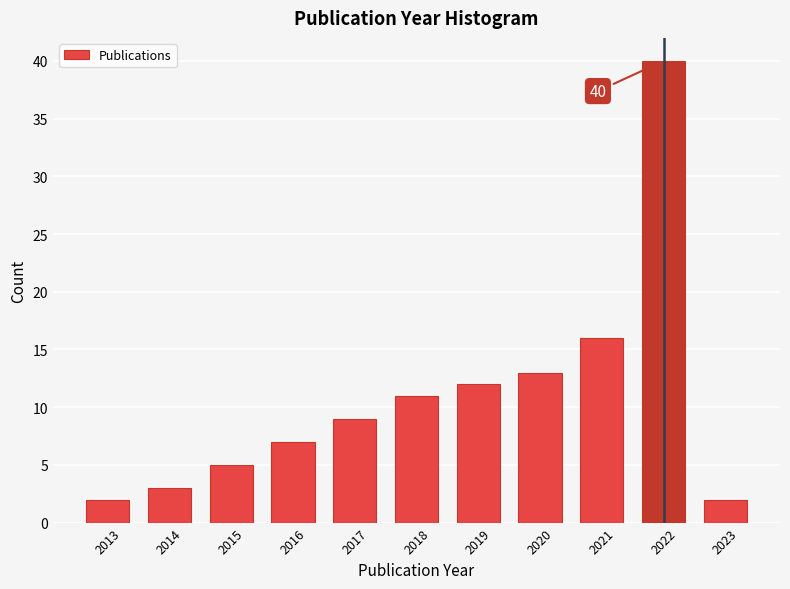

Over which range of the x-axis is the bar tallest?

2021.5 to 2022.5